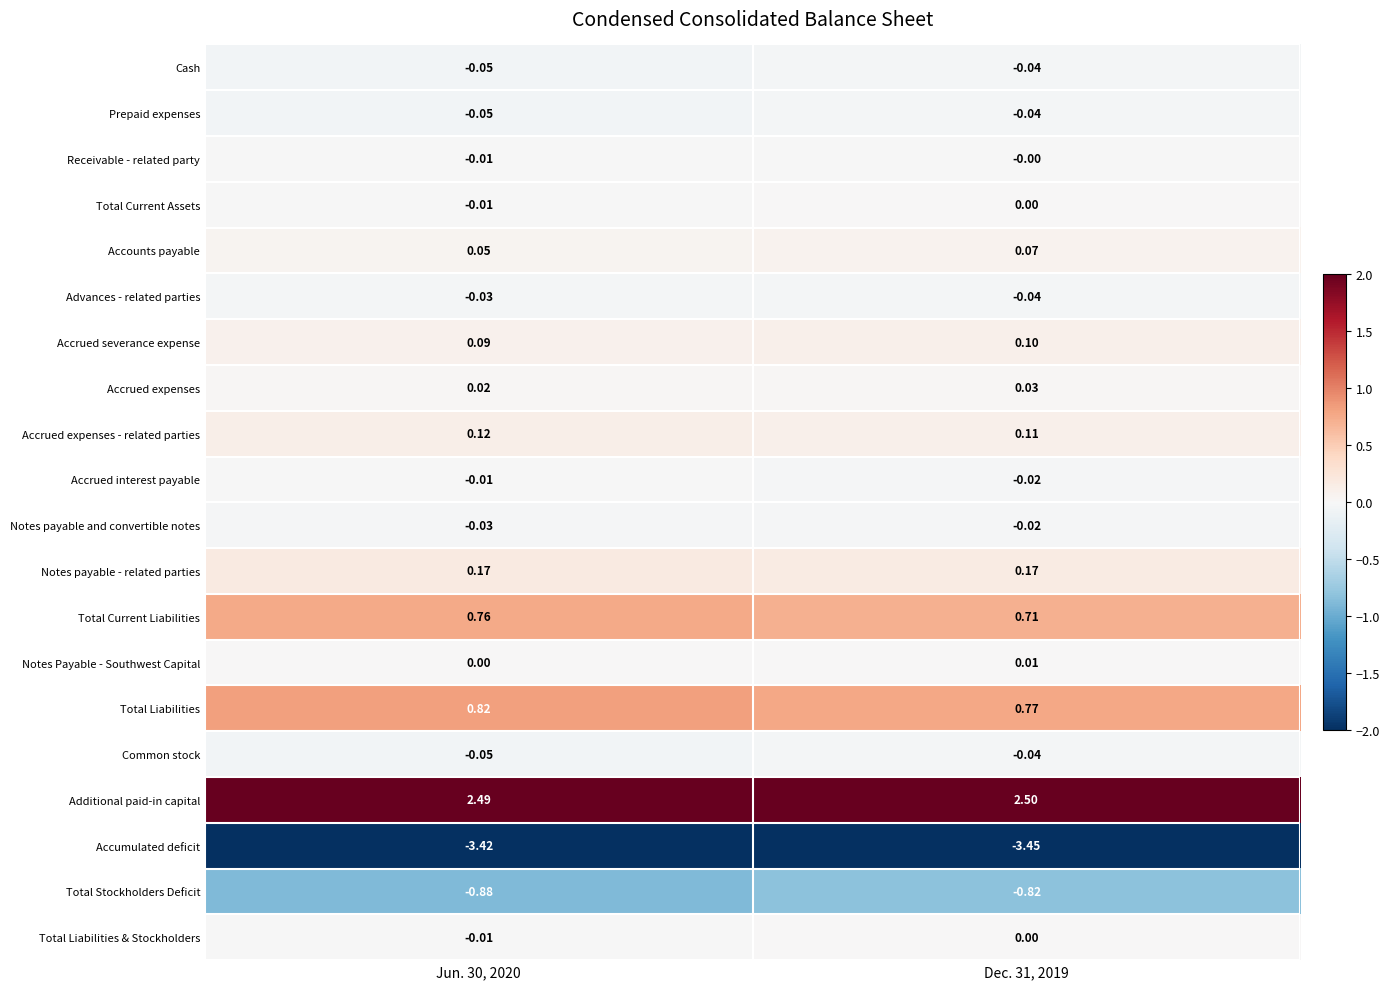

What is the difference between the highest and lowest values at Jun. 30, 2020?

5.9